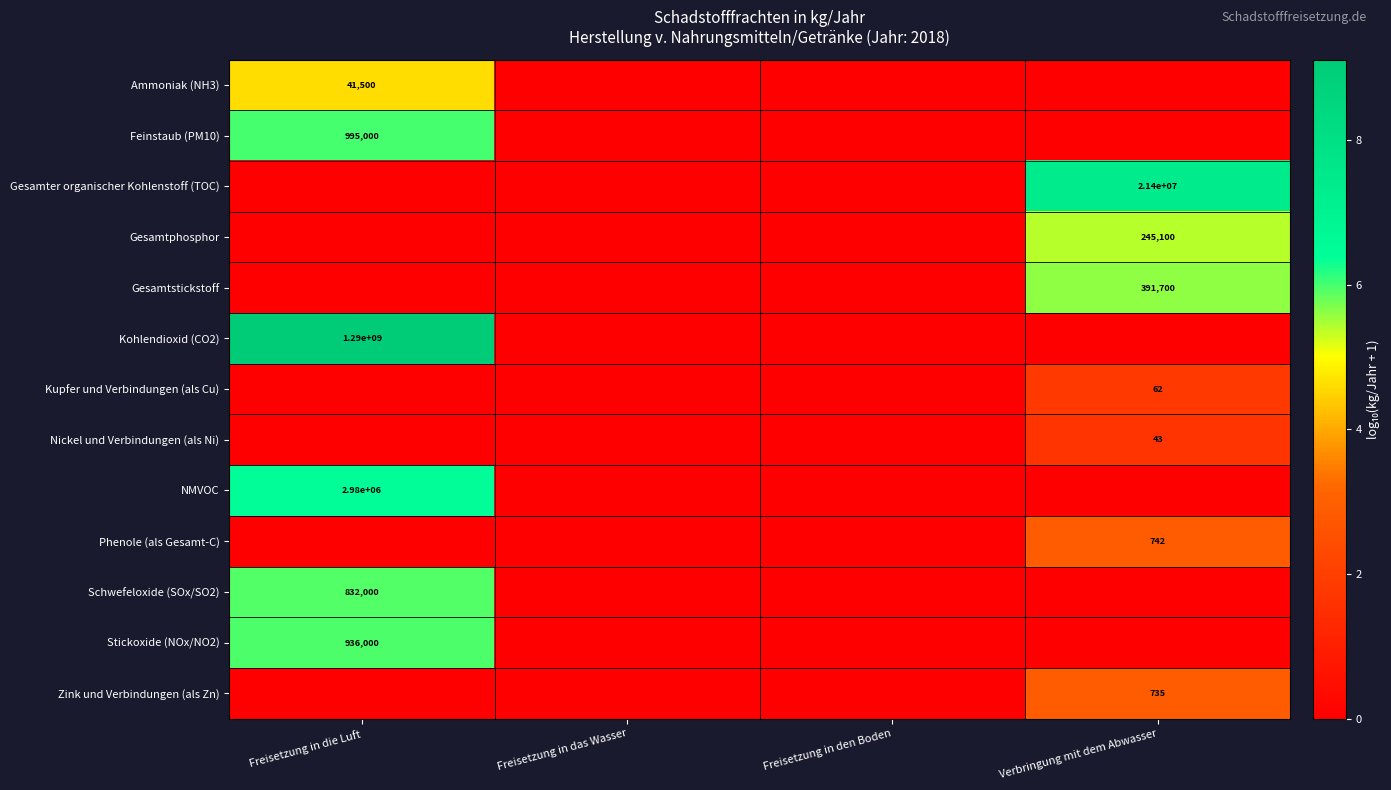

True or false: Schwefeloxide (SOx/SO2) has a value of 832000 at Freisetzung in die Luft.

True